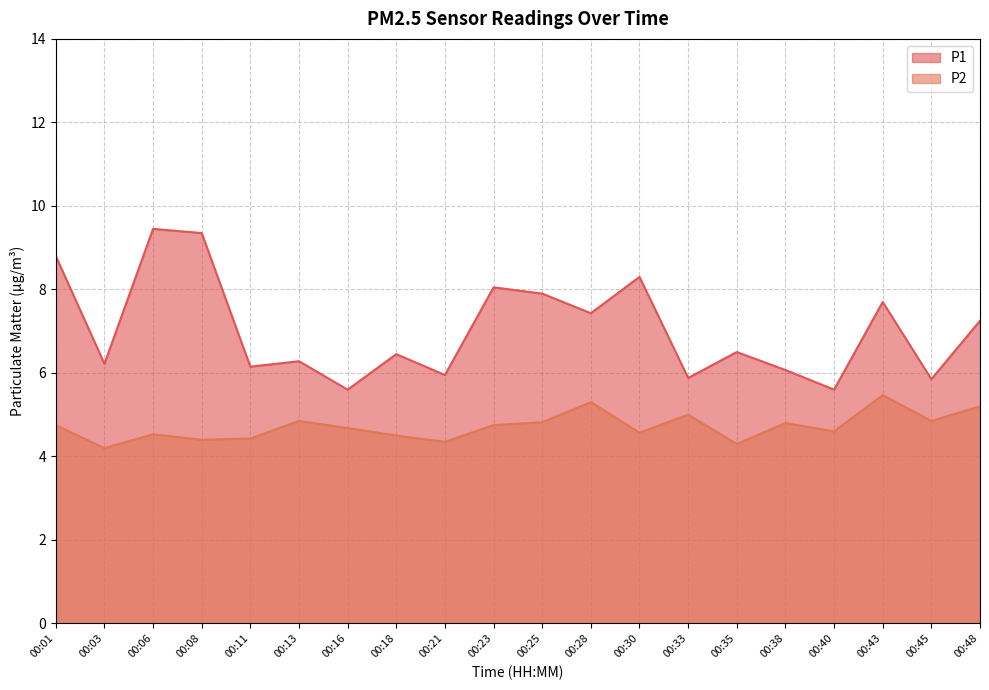

What are all the series names shown in the legend?

P1, P2